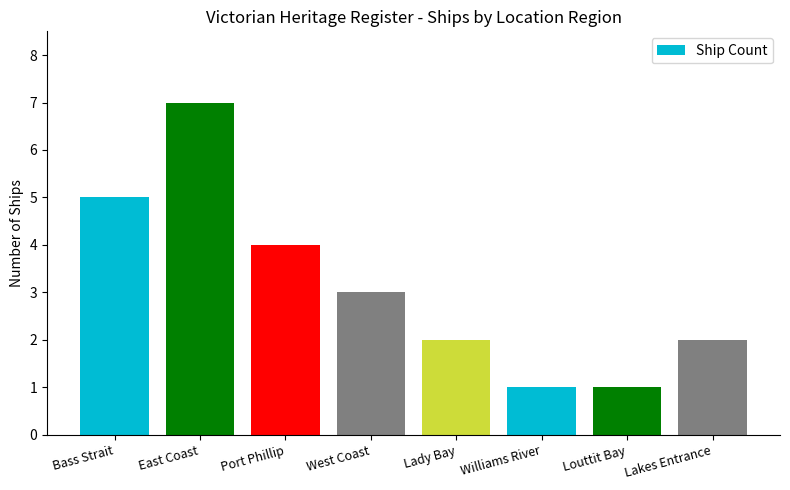

What is the difference between the second highest and second lowest values?

4